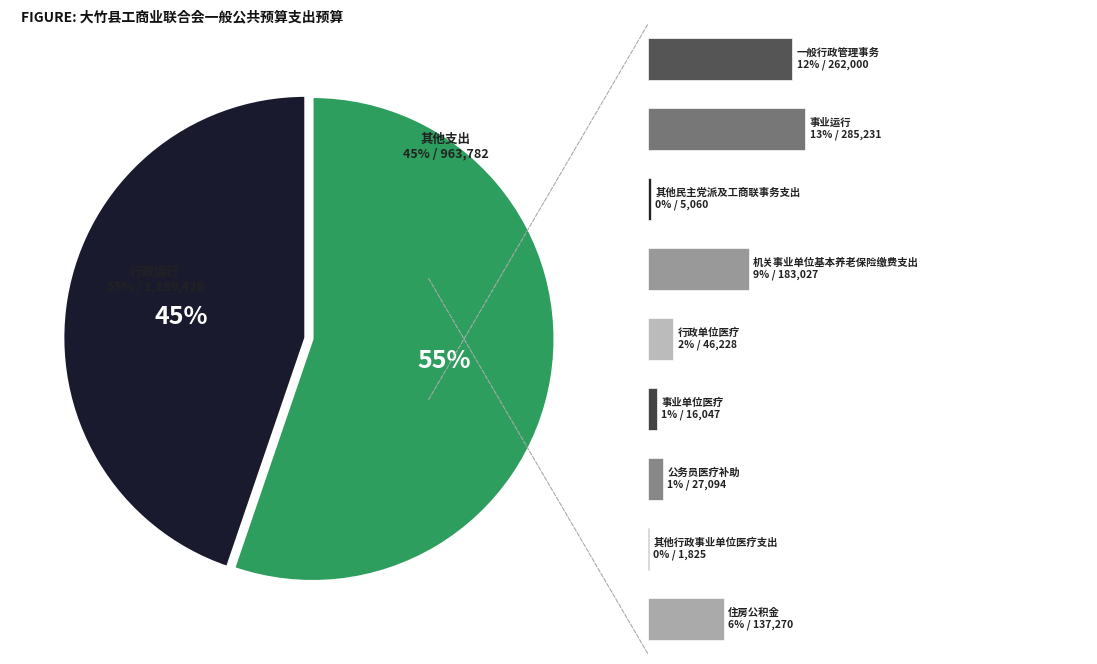

Which has a higher value, 其他民主党派及工商联事务支出 or 机关事业单位基本养老保险缴费支出?

机关事业单位基本养老保险缴费支出